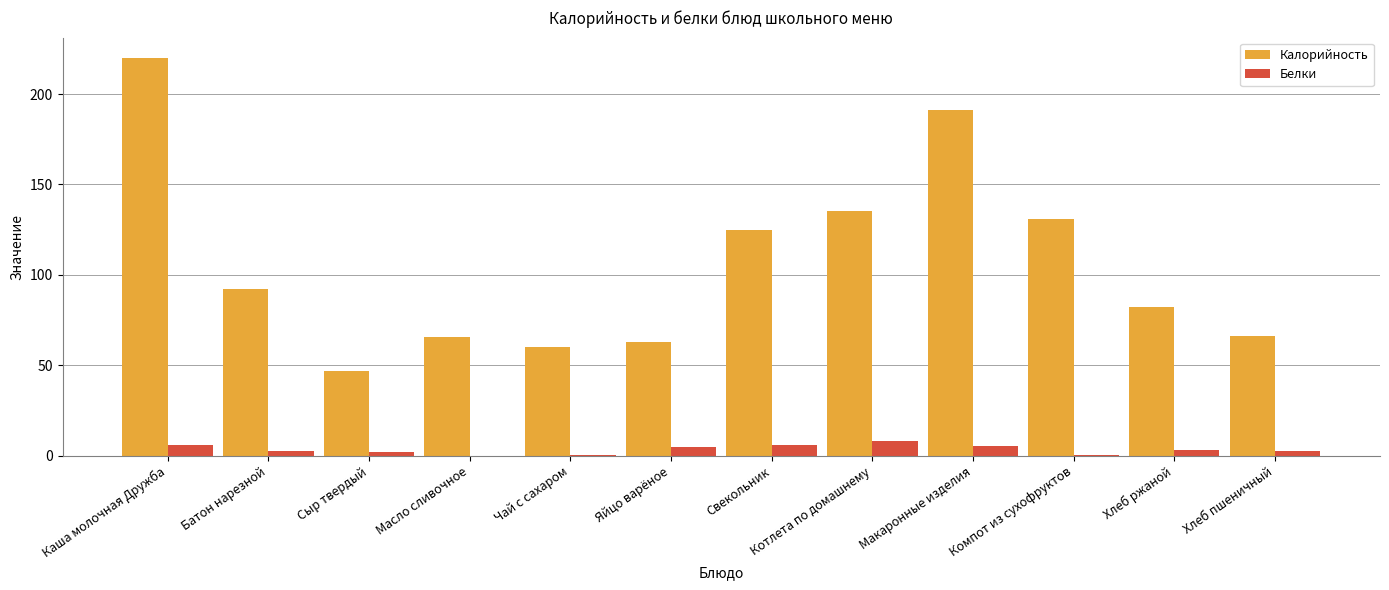

What is the greatest value displayed?

220.2